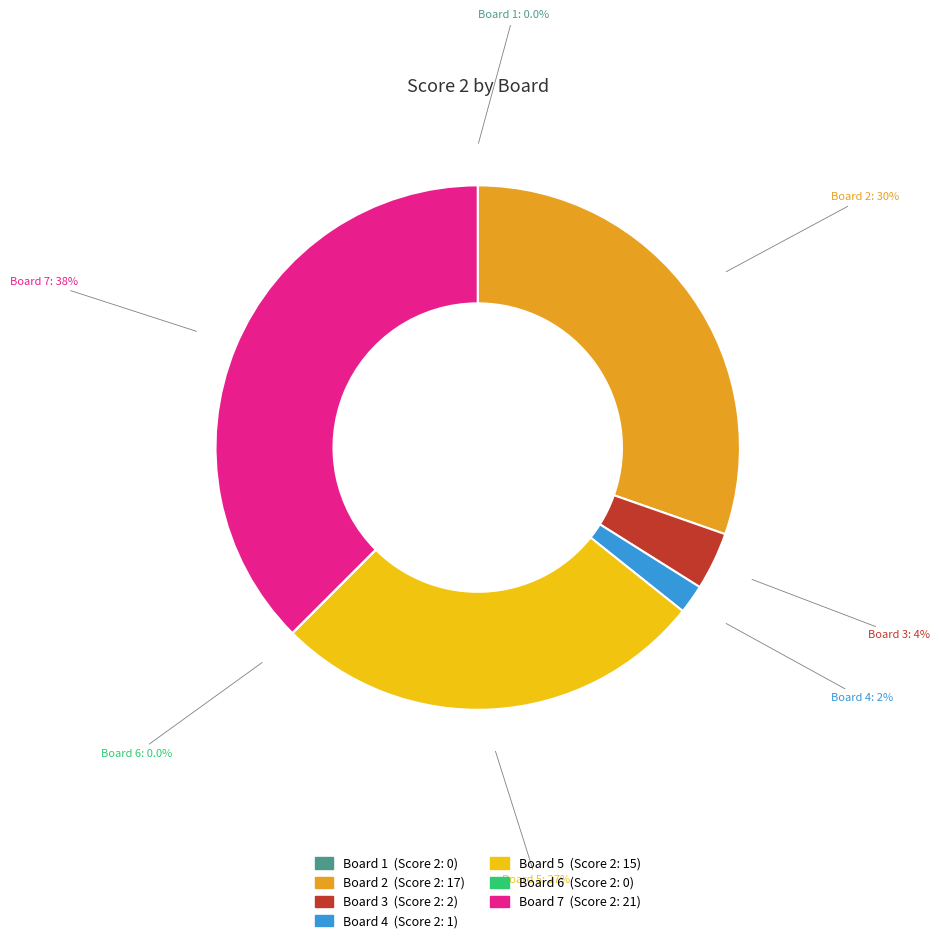

What is the total percentage of Board 5 and Board 2?

57.1%